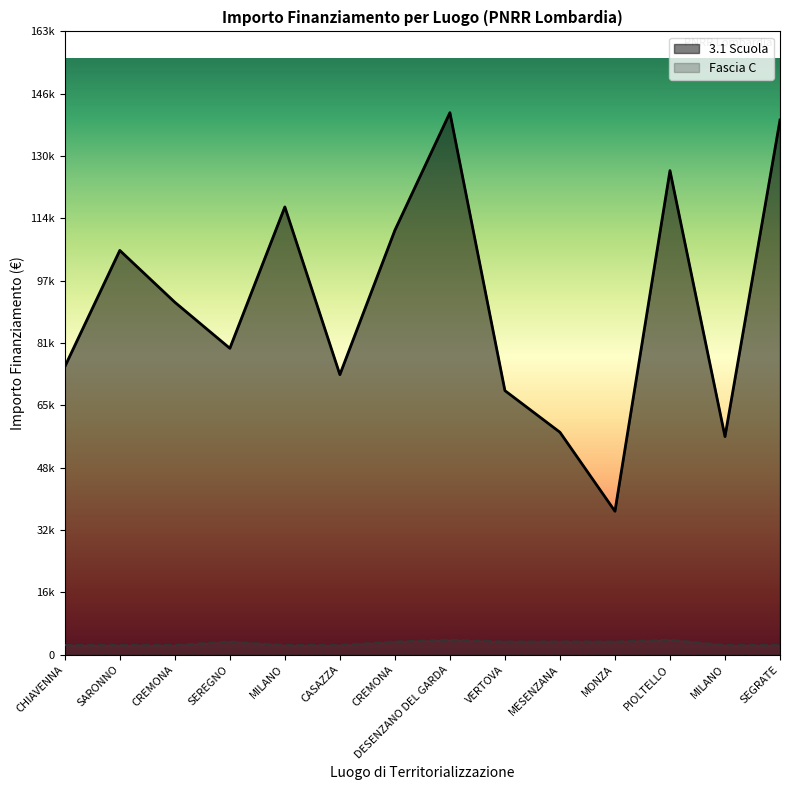

At CASAZZA, list the series in order from smallest to largest.

Fascia C, 3.1 Scuola